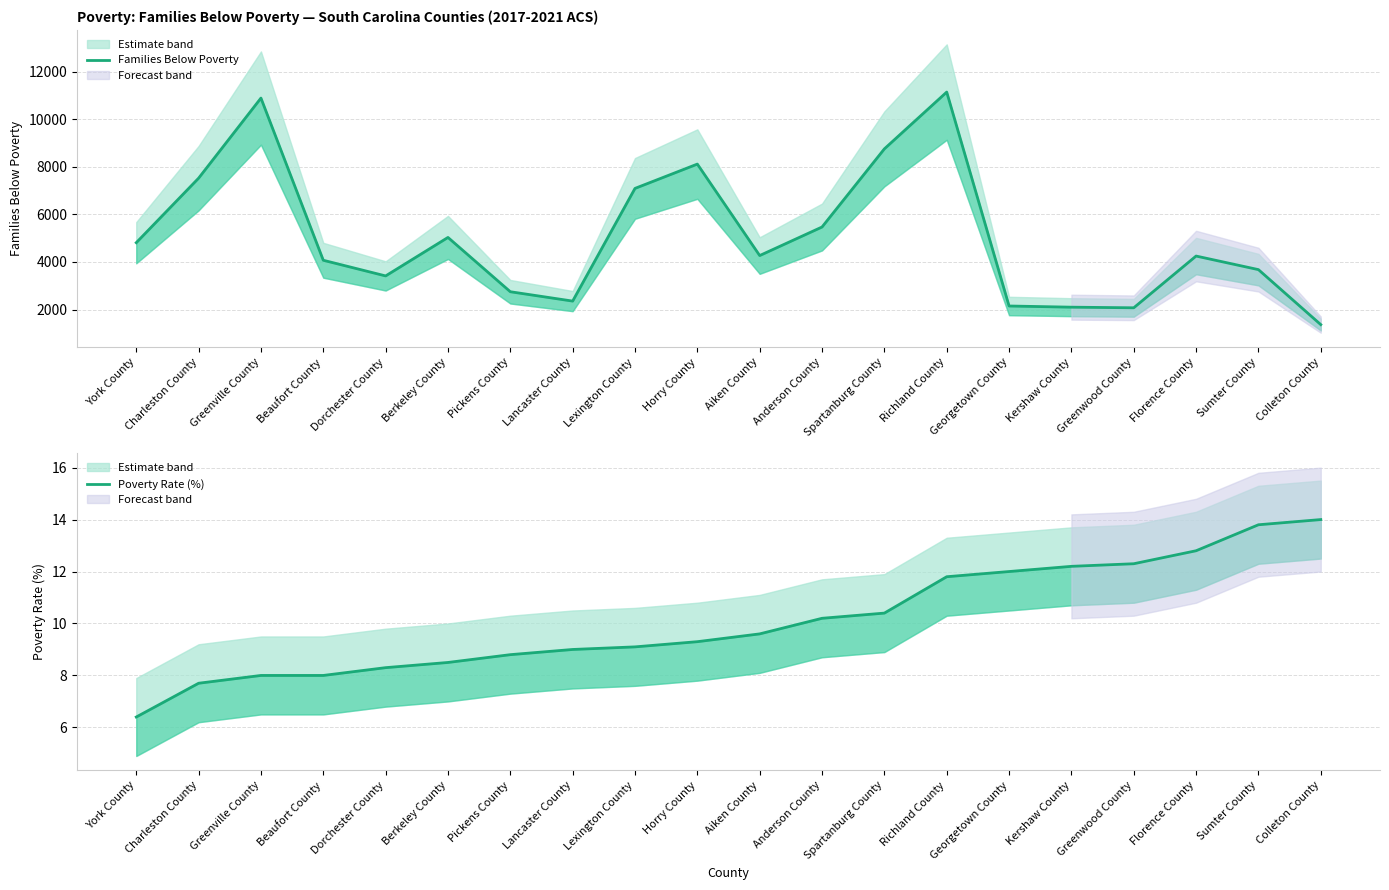

True or false: Families Below Poverty and Poverty Rate (%) intersect in this chart.

False